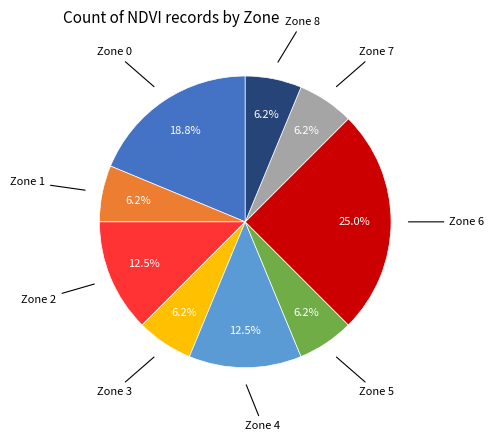

Is there a majority slice in this chart?

No